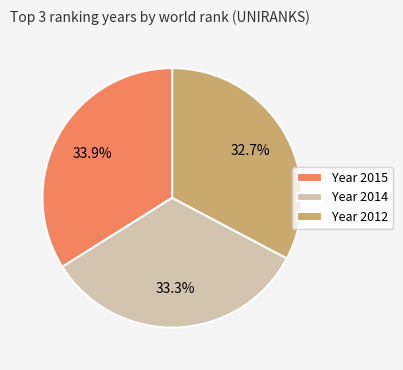

To the nearest percent, what is the average slice percentage?

33%